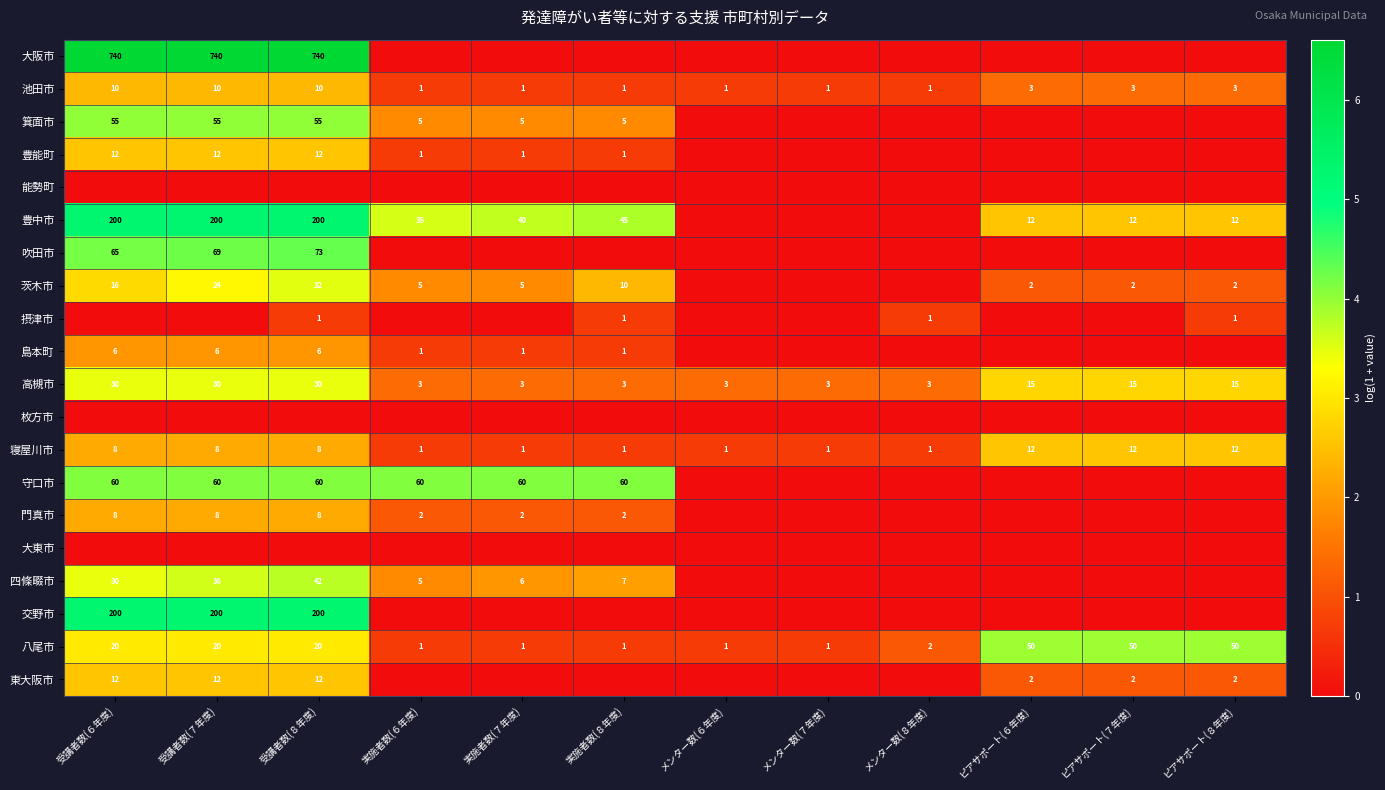

True or false: 守口市 has a value of 97 at 受講者数(６年度).

False